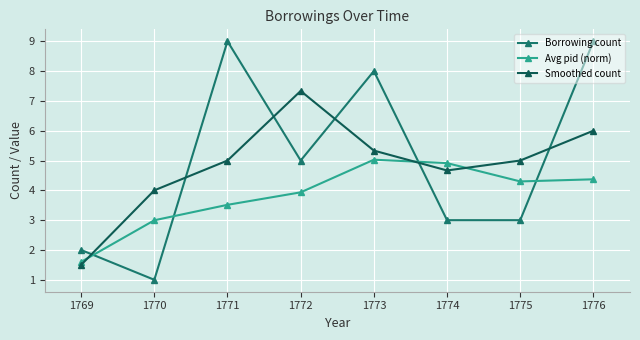

What is the difference between the maximum and minimum values in the Borrowing count series?

8.0